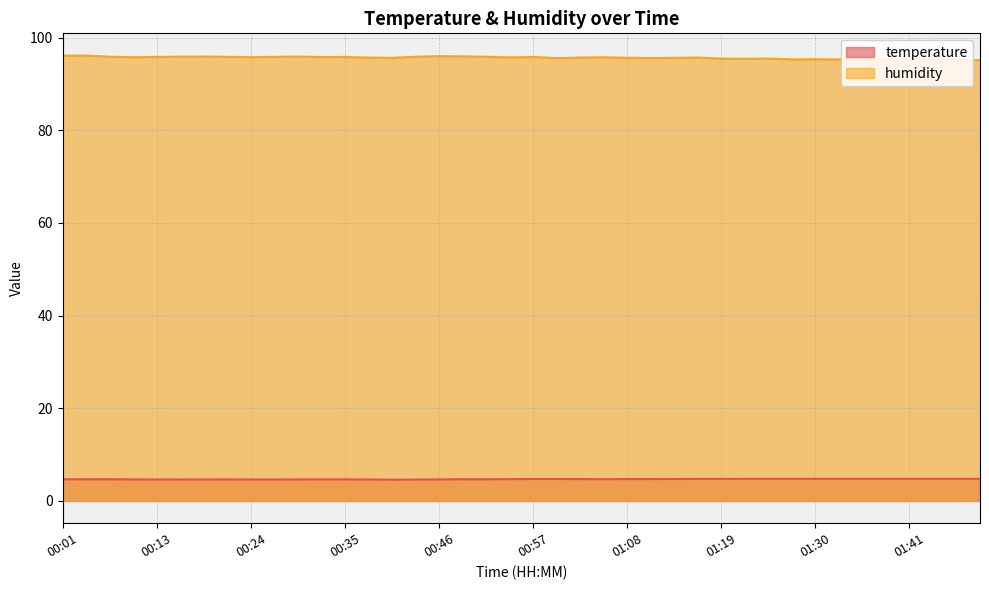

Which has a higher value, 00:37 or 01:24?

01:24